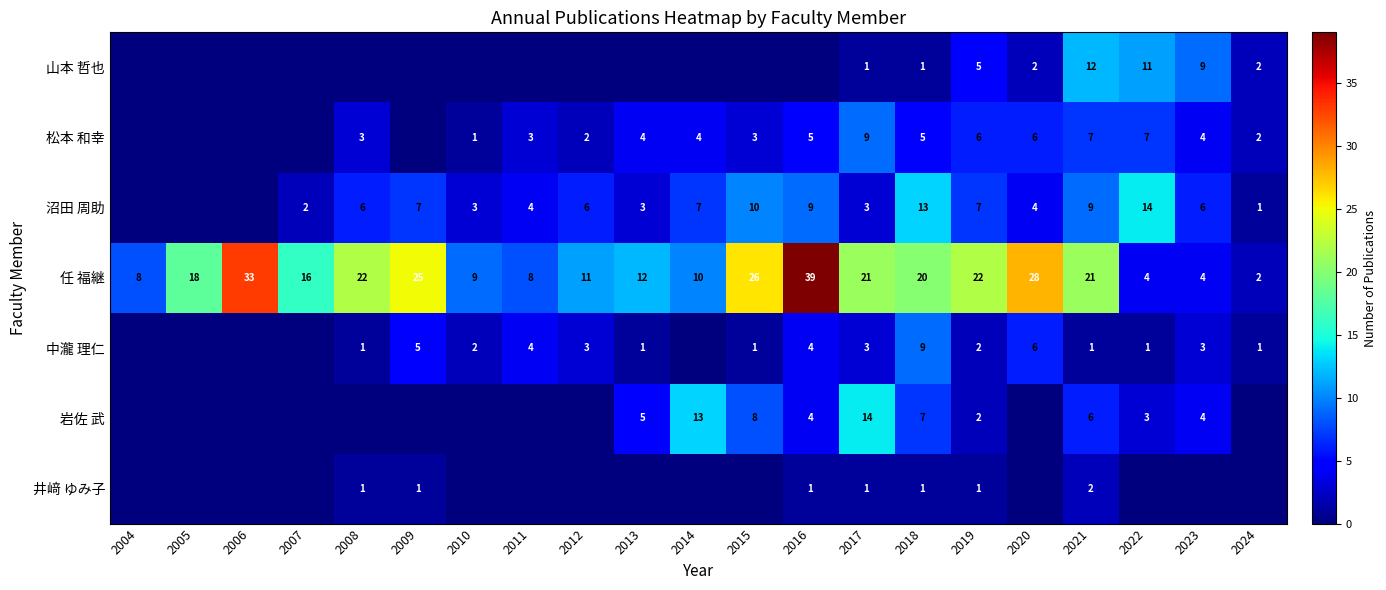

At which label is 任 福継 closest to 20?

2018